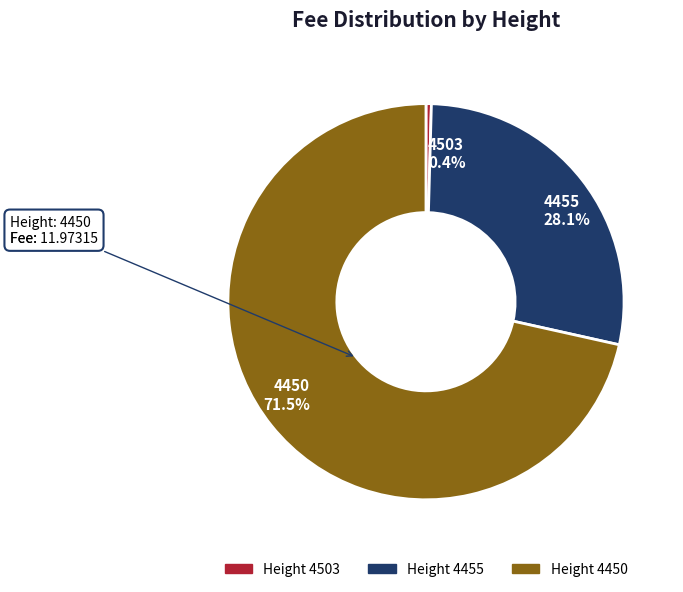

Is there a majority slice in this chart?

Yes